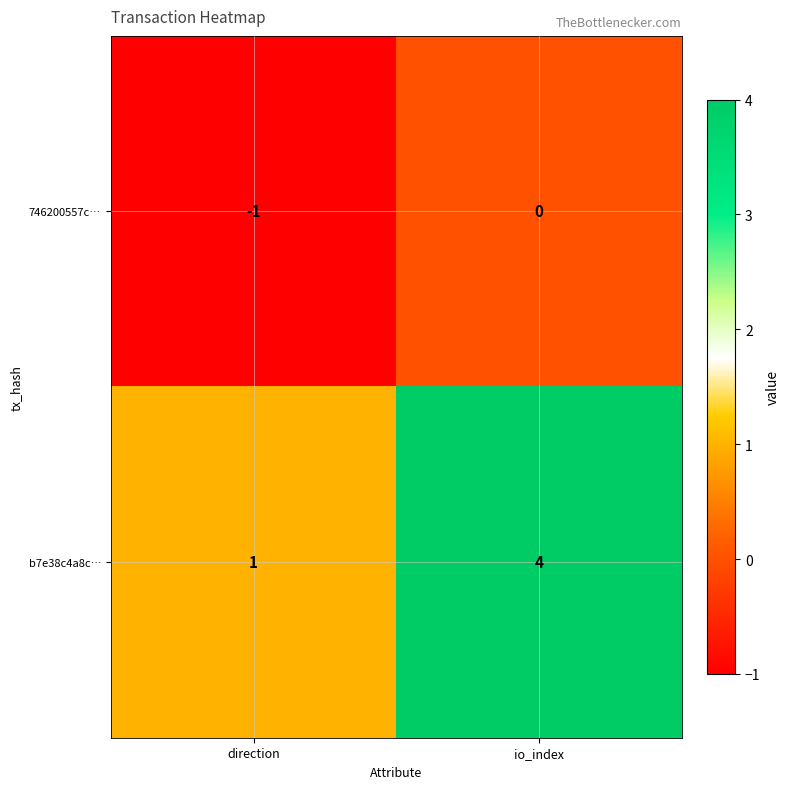

Where is 746200557c… nearest to the value 0?

io_index